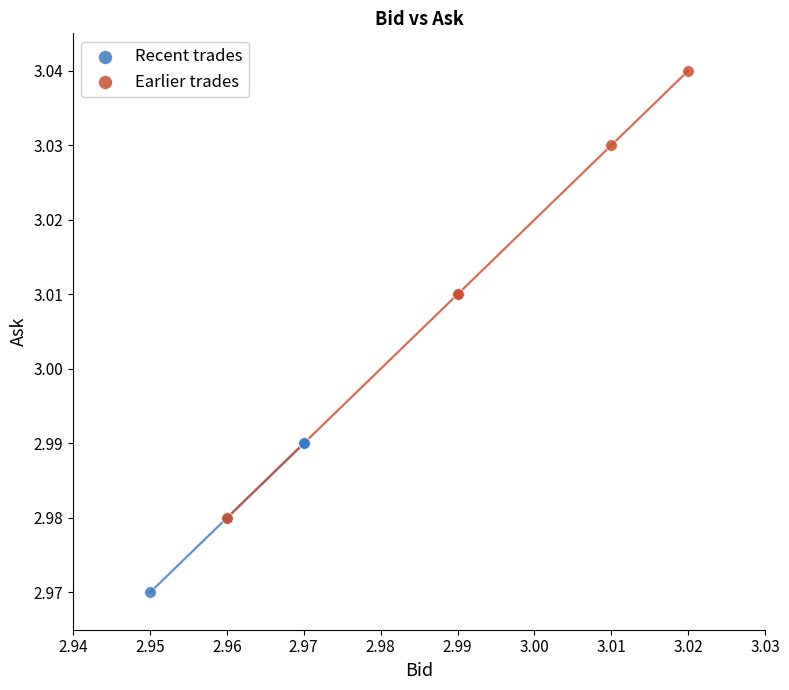

What are all the series names shown in the legend?

Recent trades, Earlier trades